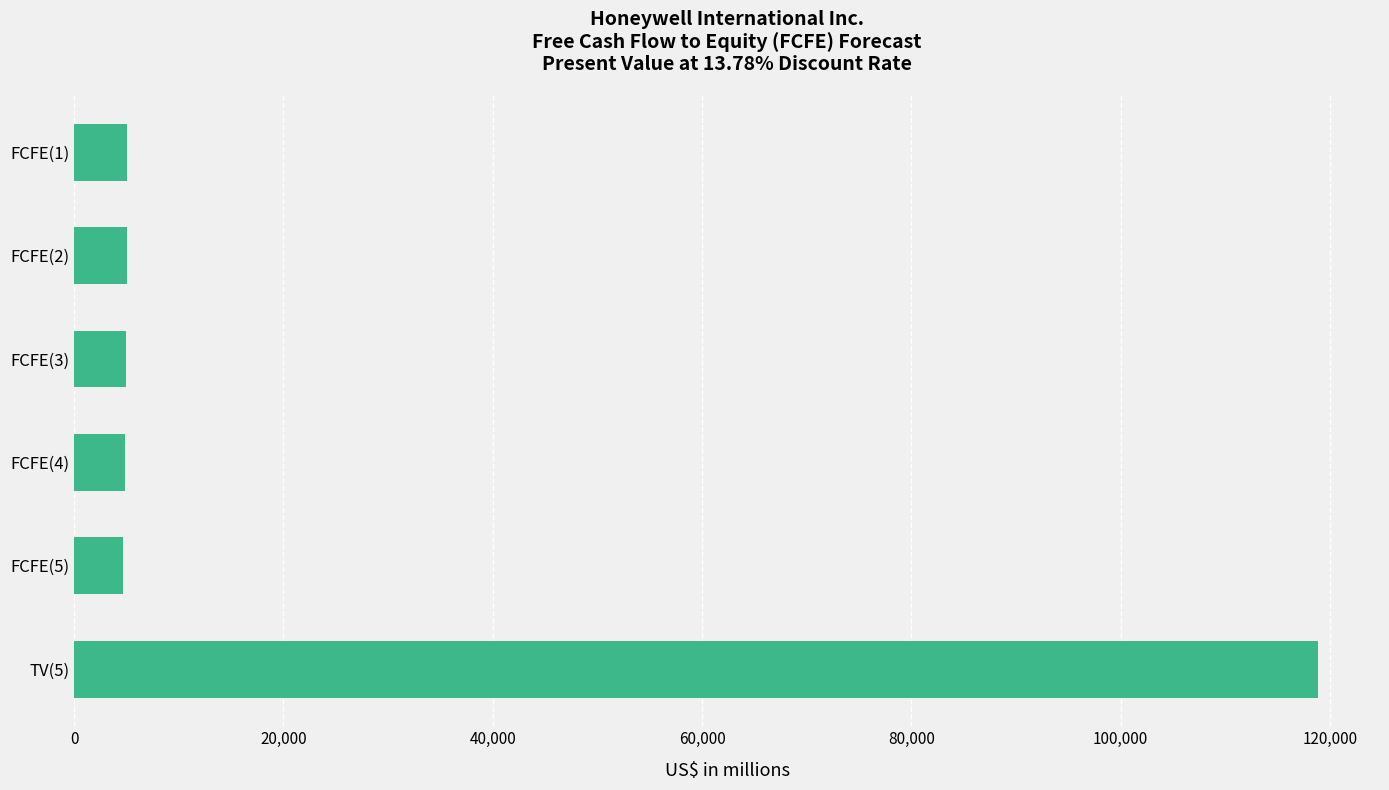

Is it true that the value at FCFE(3) is 5002?

True